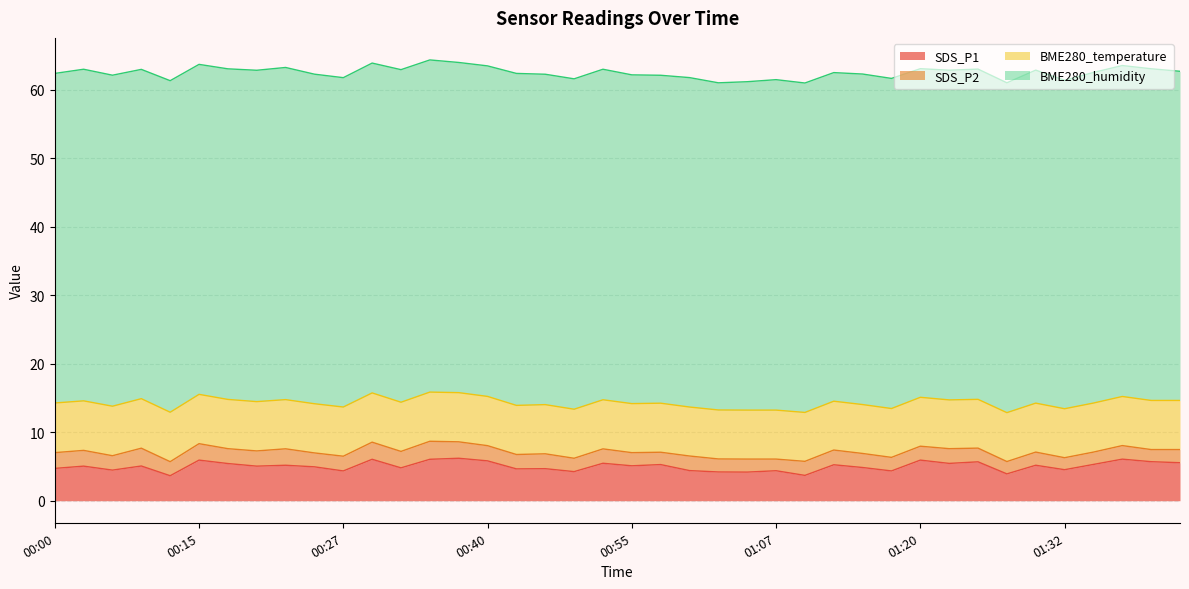

At how many categories does at least one series exceed 33?

40